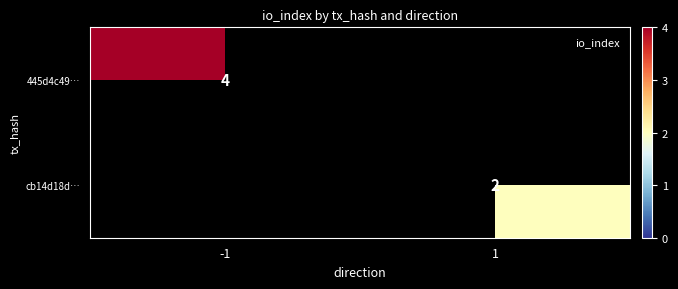

How many data points does each series have?

2